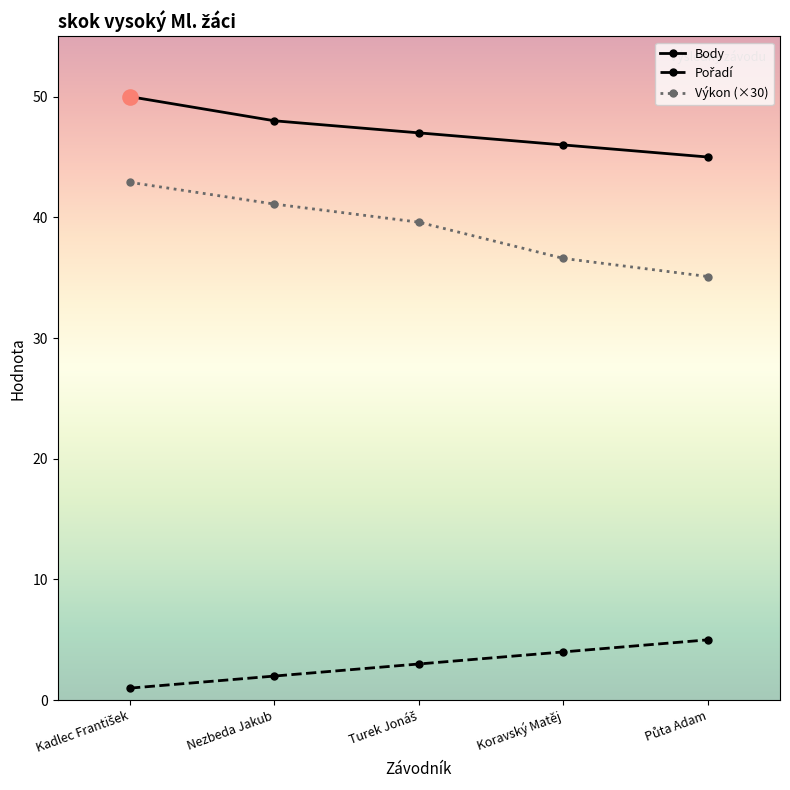

What is the spread (max minus min) of values at Nezbeda Jakub?

46.0